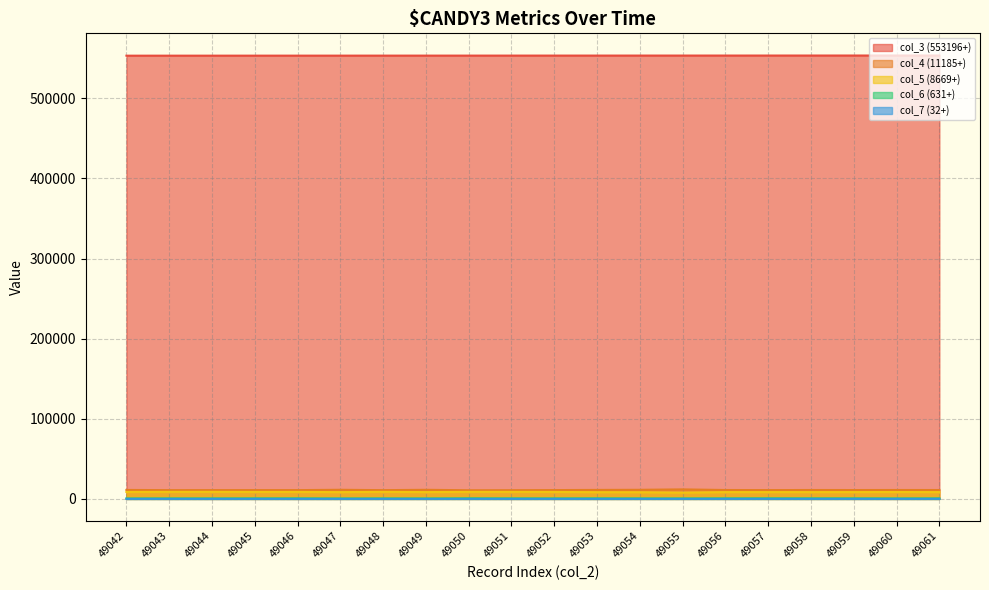

At which label does col_3 (553196+) reach its minimum?

49042